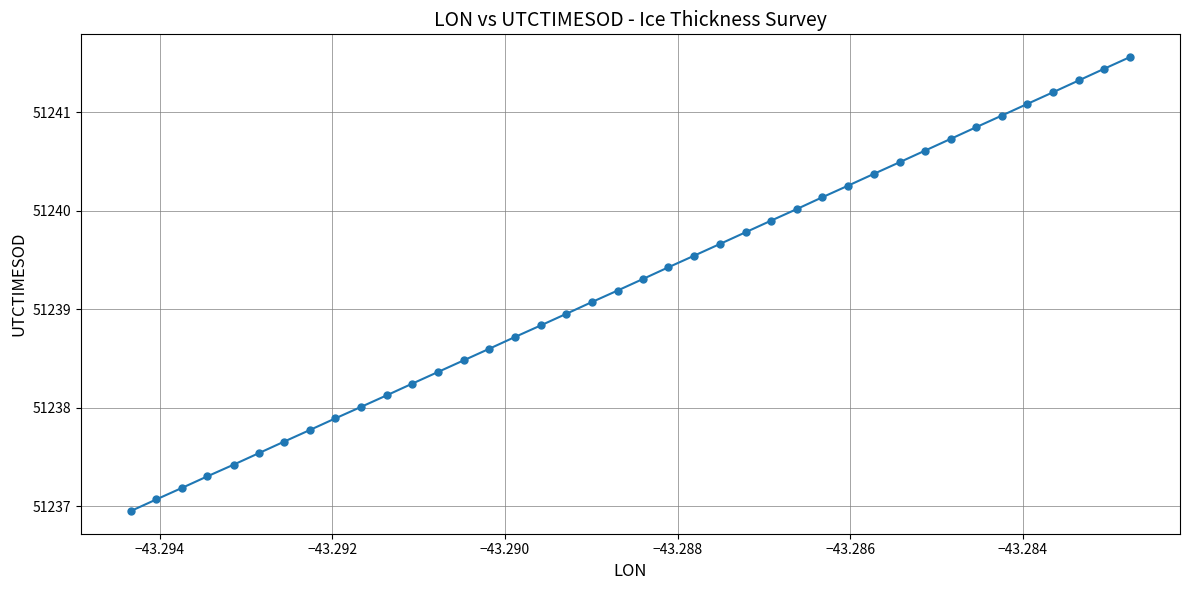

What is the value of the 16th point from the left?

51238.7